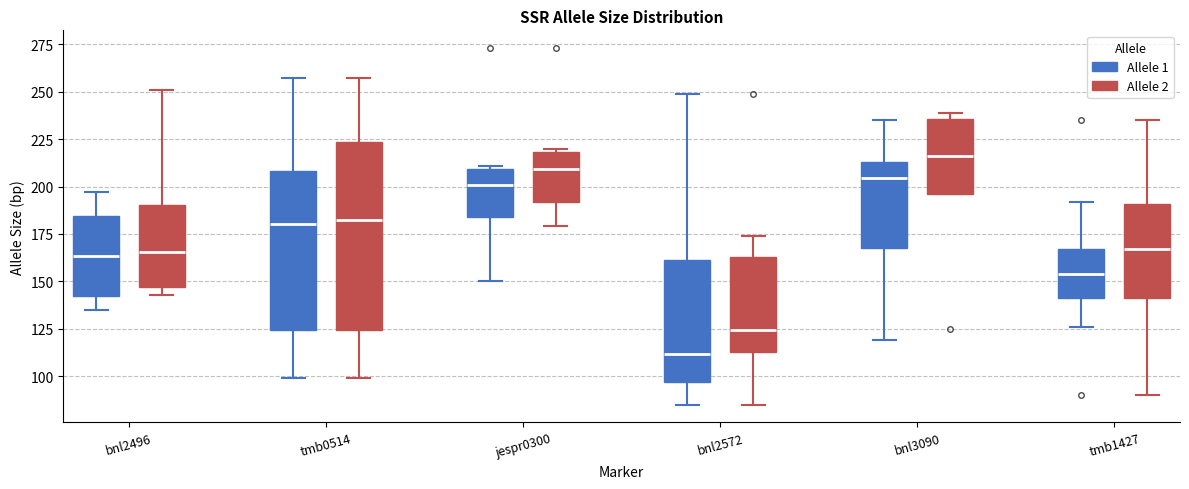

Reading left to right, transcribe this box plot: for each box, give where its median line is, the range the box spans, and where its two whiskers end, as read against the y-axis. The values are not printed on the chart, so give them approximately, as read against the axis.

bnl2496 (Allele 1): median 165, box 145 to 185, whiskers 135 to 195
bnl2496 (Allele 2): median 165, box 145 to 190, whiskers 145 (just below the box's lower edge) to 250
tmb0514 (Allele 1): median 180, box 125 to 210, whiskers 100 to 255
tmb0514 (Allele 2): median 185, box 125 to 225, whiskers 100 to 255
jespr0300 (Allele 1): median 200, box 185 to 210, whiskers 150 to 210 (just above the box's upper edge)
jespr0300 (Allele 2): median 210, box 190 to 220, whiskers 180 to 220 (just above the box's upper edge)
bnl2572 (Allele 1): median 110, box 95 to 160, whiskers 85 to 250
bnl2572 (Allele 2): median 125, box 115 to 165, whiskers 85 to 175
bnl3090 (Allele 1): median 205, box 170 to 215, whiskers 120 to 235
bnl3090 (Allele 2): median 215, box 195 to 235, whiskers 195 to 240
tmb1427 (Allele 1): median 155, box 140 to 165, whiskers 125 to 190
tmb1427 (Allele 2): median 165, box 140 to 190, whiskers 90 to 235